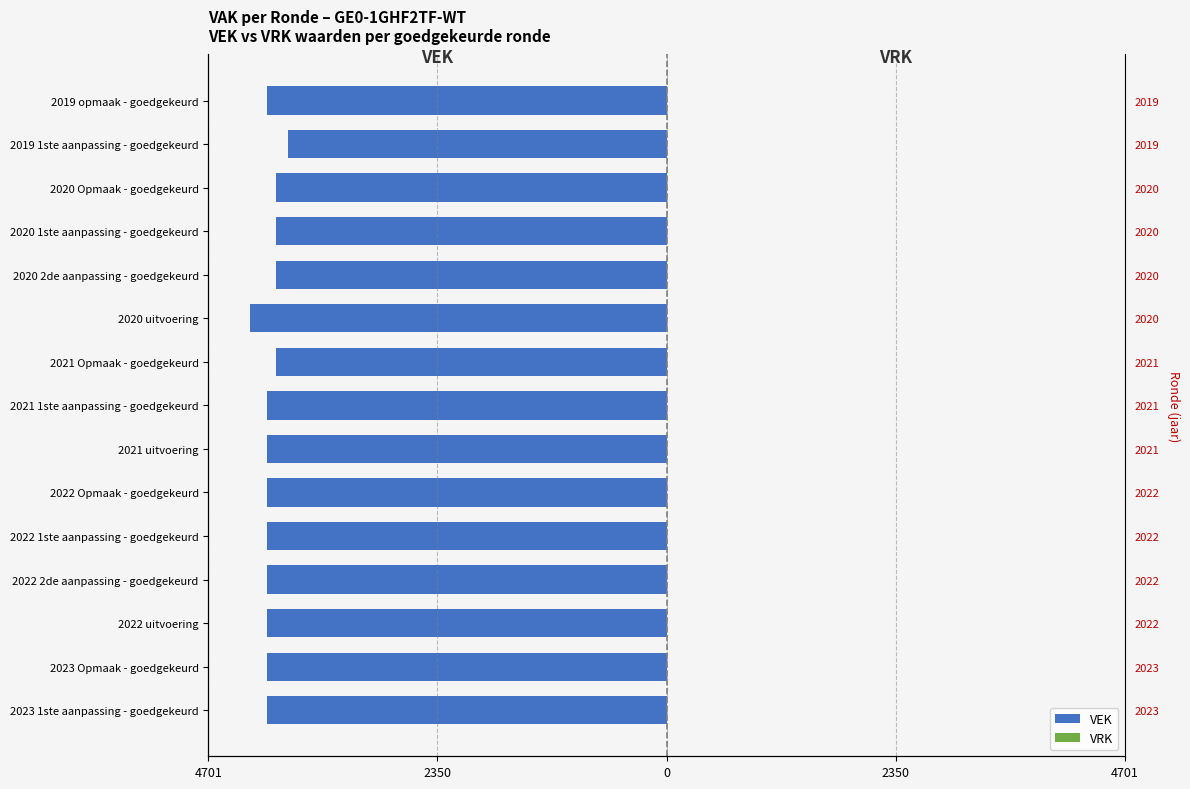

How many groups of bars are there?

15